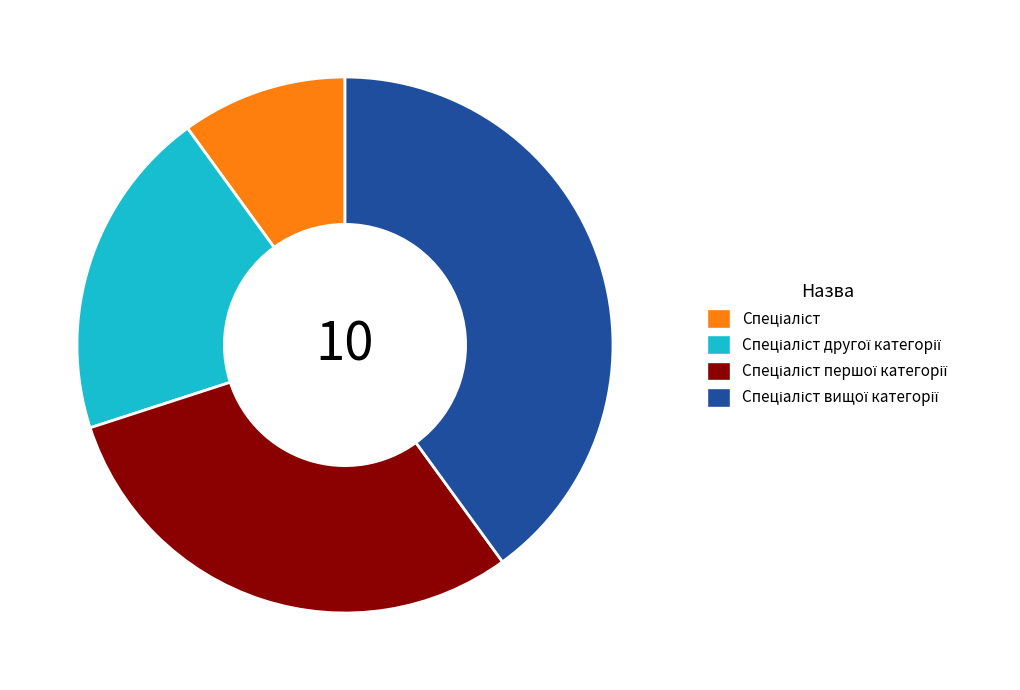

How many segments does this pie chart have?

4